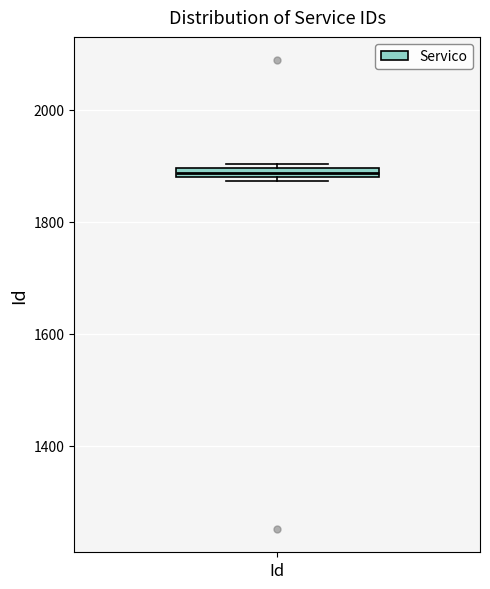

Where is the lower edge of the box for Id on the y-axis? The values are not printed on the chart, so give them approximately, as read against the axis.

1880